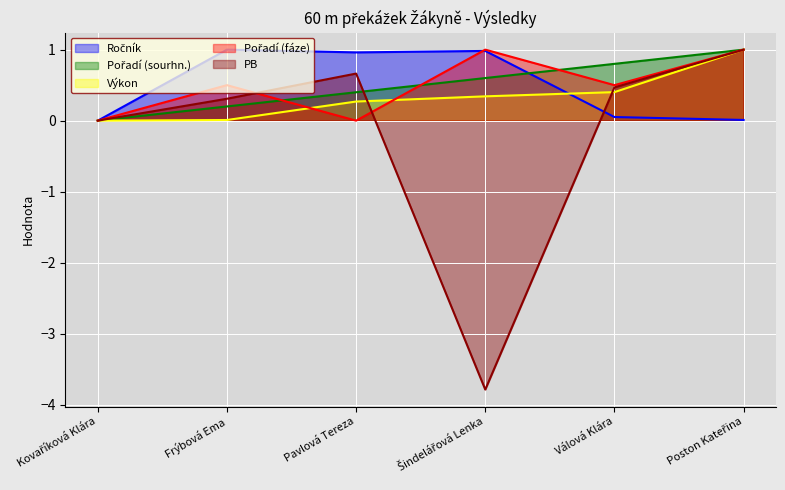

True or false: Výkon and Ročník intersect in this chart.

True